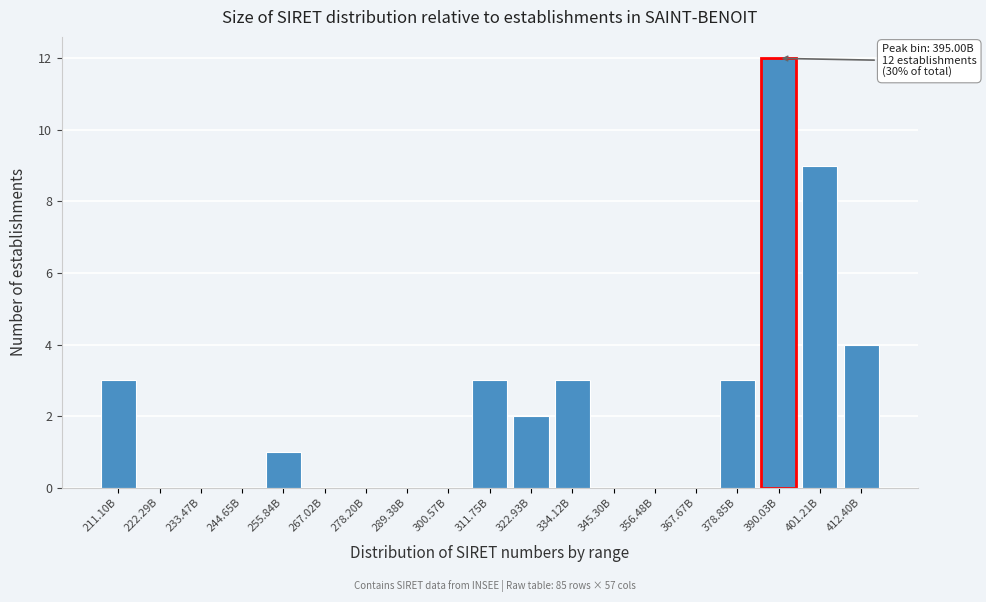

Reading left to right, list all the values displayed in this chart.

211.10B=3	222.29B=0	233.47B=0	244.65B=0	255.84B=1	267.02B=0	278.20B=0	289.38B=0	300.57B=0	311.75B=3	322.93B=2	334.12B=3	345.30B=0	356.48B=0	367.67B=0	378.85B=3	390.03B=12	401.21B=9	412.40B=4